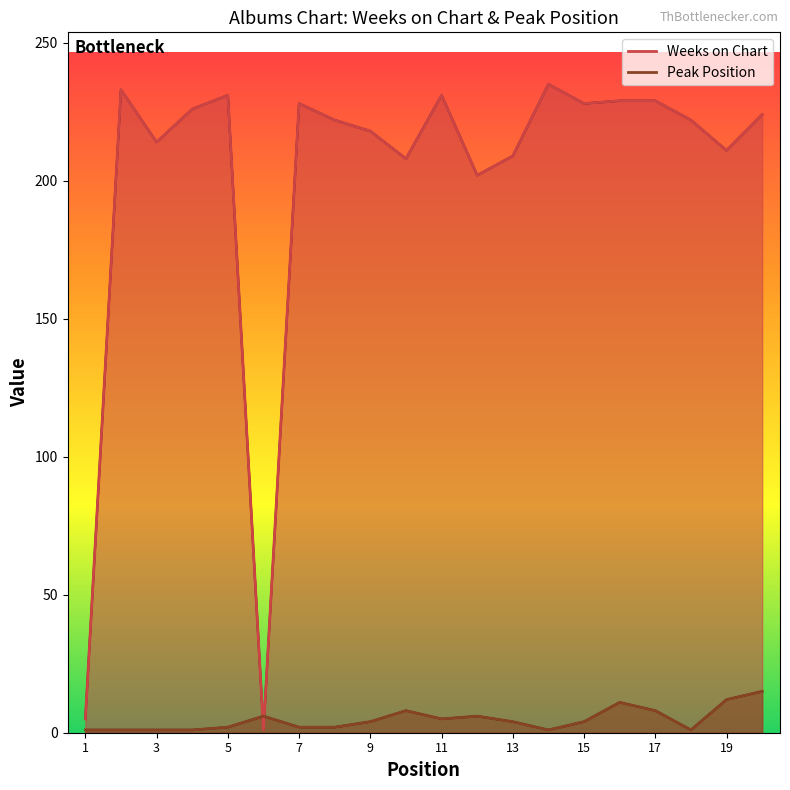

What is the difference between the second highest and minimum values in the Peak Position series?

11